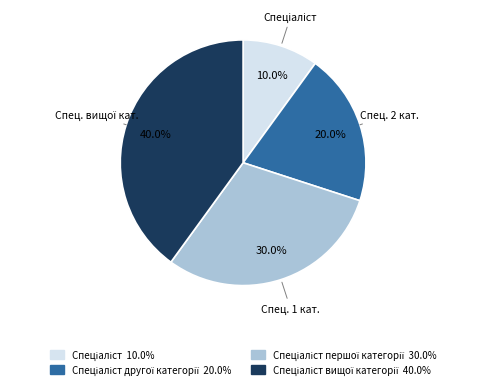

Is there any slice that represents more than half of the pie?

No